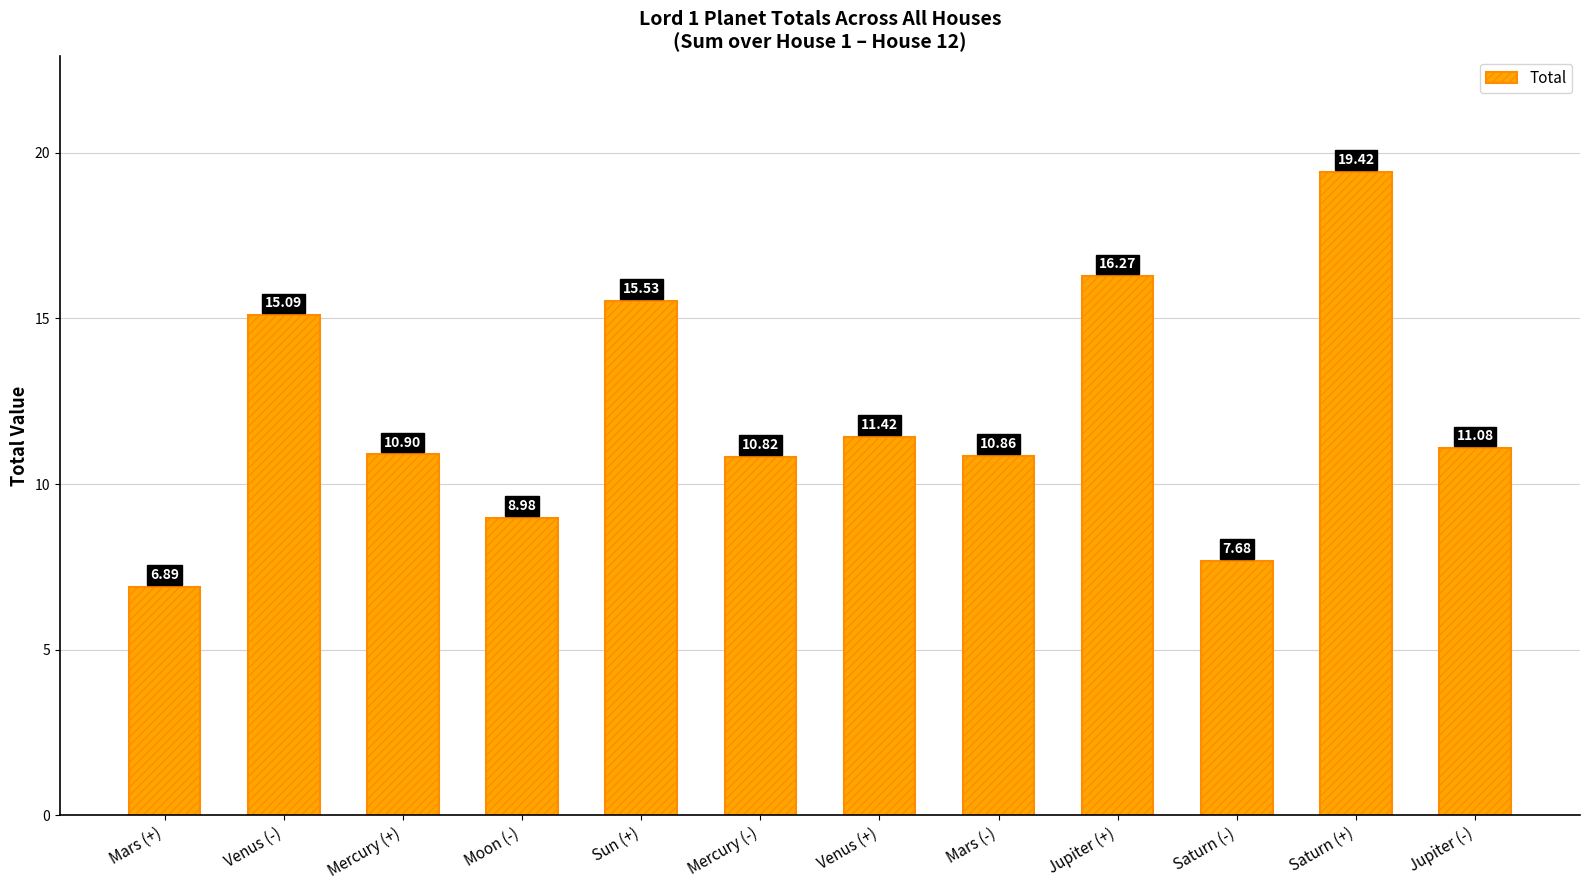

What is the label of the 3rd bar from the left?

Mercury (+)